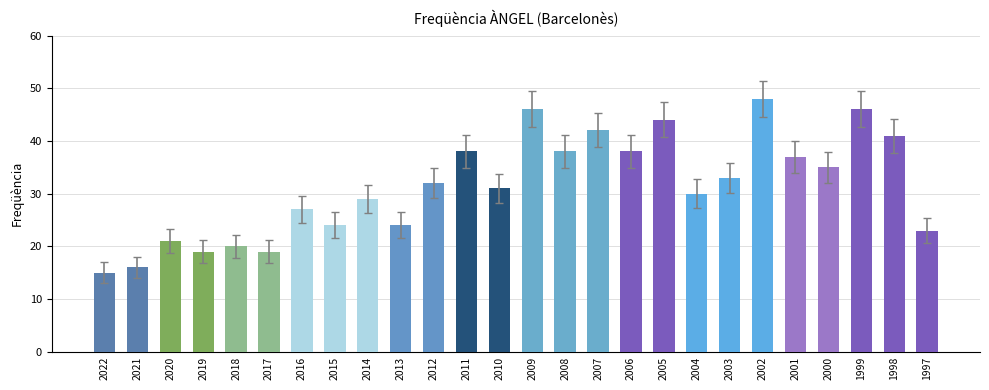

The value at 2010 is 17. True or false?

False